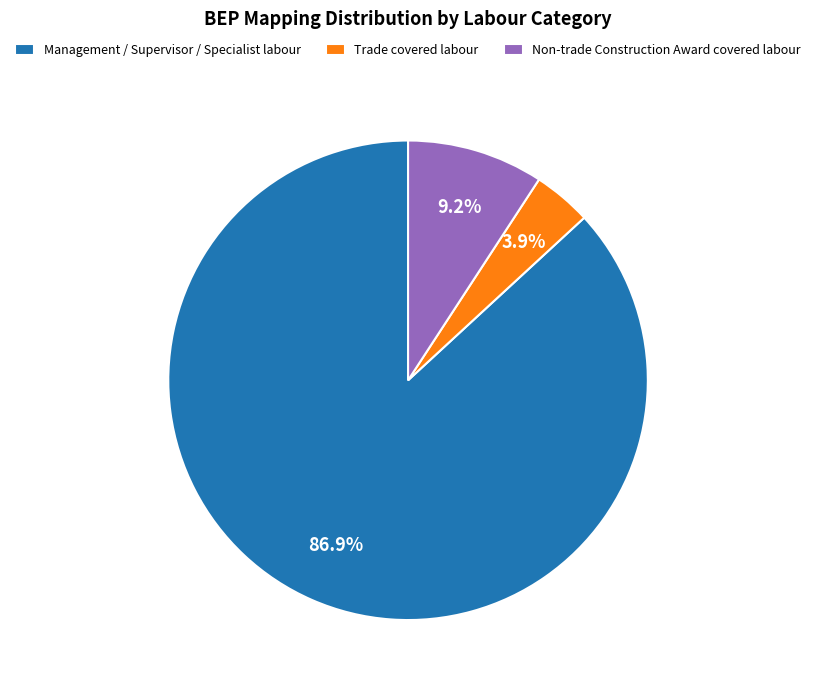

Between Management / Supervisor / Specialist labour and Trade covered labour, which is larger?

Management / Supervisor / Specialist labour